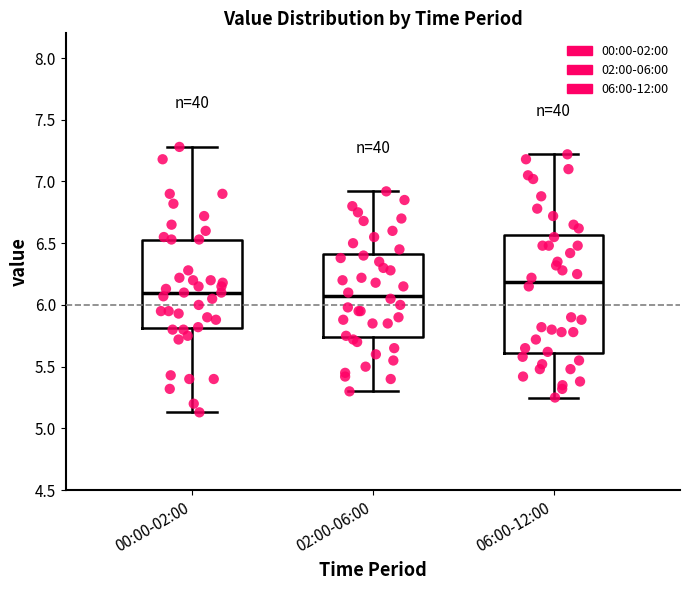

Which box has the highest median line?

06:00-12:00